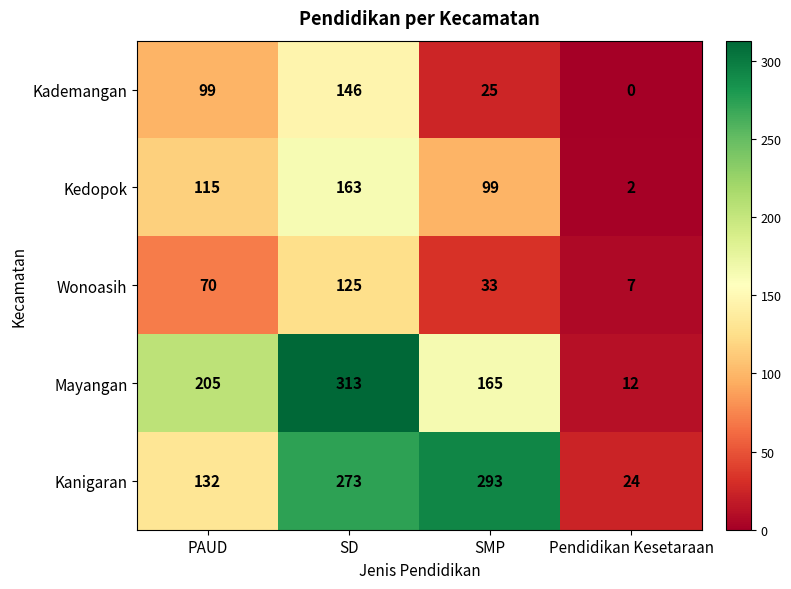

What is the sum of all Kademangan values?

270